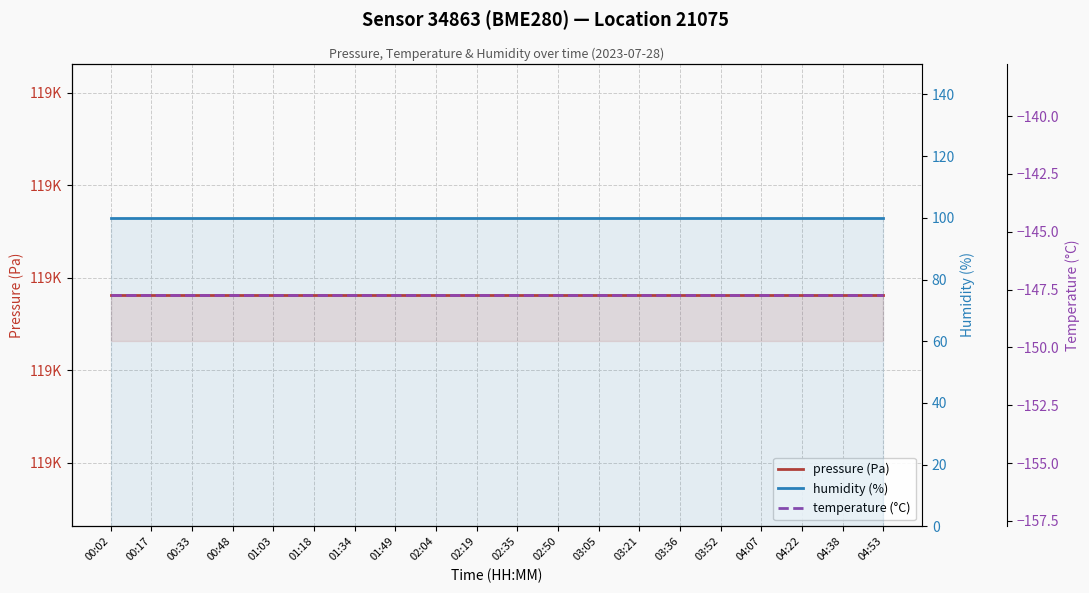

What is the label of the 6th point from the right?

03:36